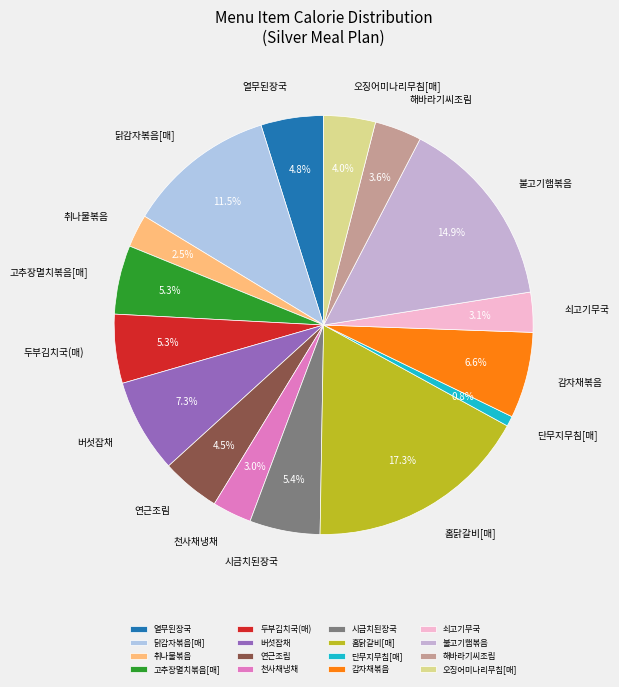

Between 두부김치국(매) and 단무지무침[매], which is larger?

두부김치국(매)